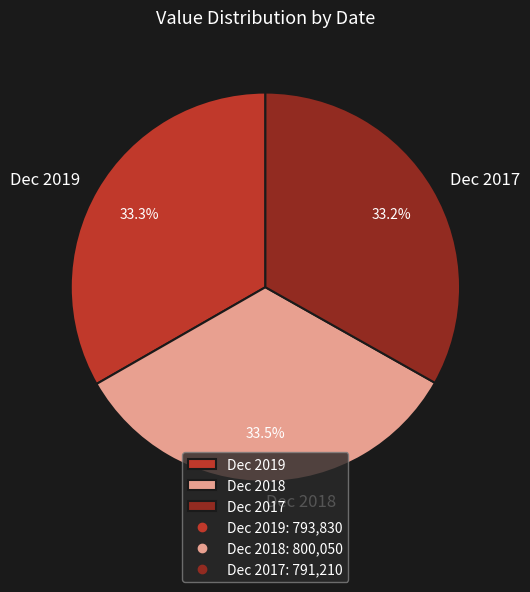

Is there any slice that represents more than half of the pie?

No